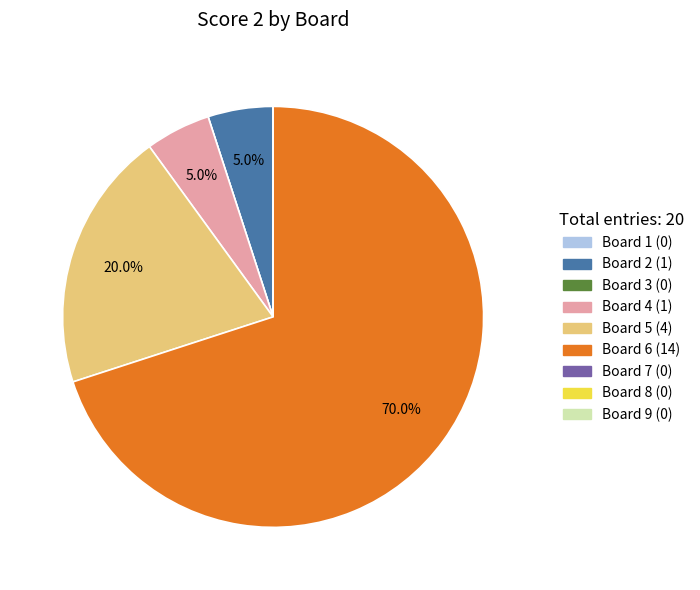

Does Board 6 account for over 50% of the chart?

Yes